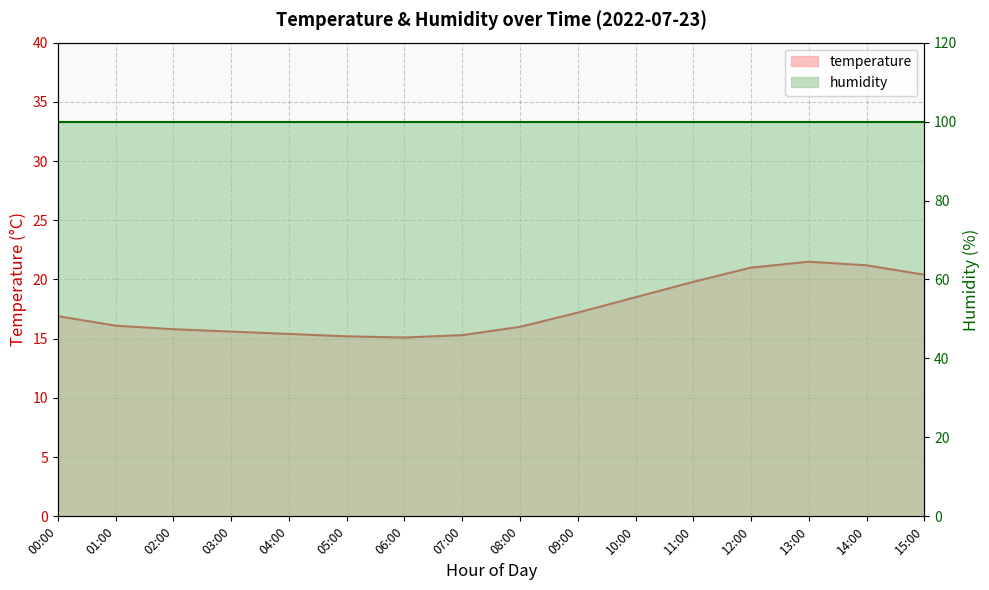

Reading right to left, list all the values displayed in this chart.

20.4	21.2	21.5	21.0	19.8	18.5	17.2	16.0	15.3	15.1	15.2	15.4	15.6	15.8	16.1	16.9